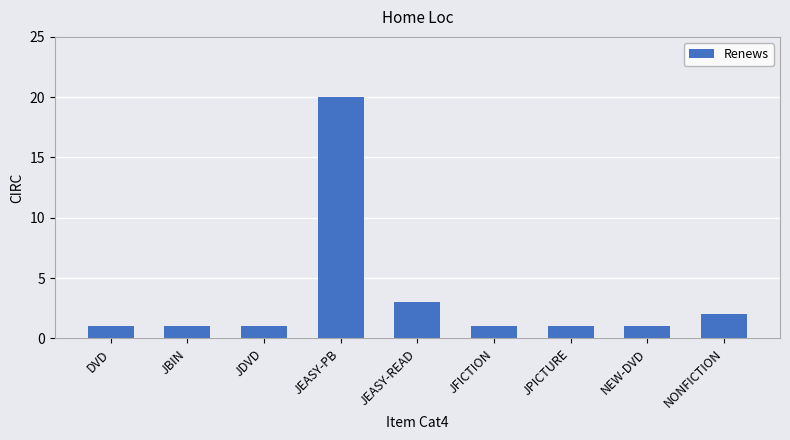

What is the value of the 7th bar from the left?

1